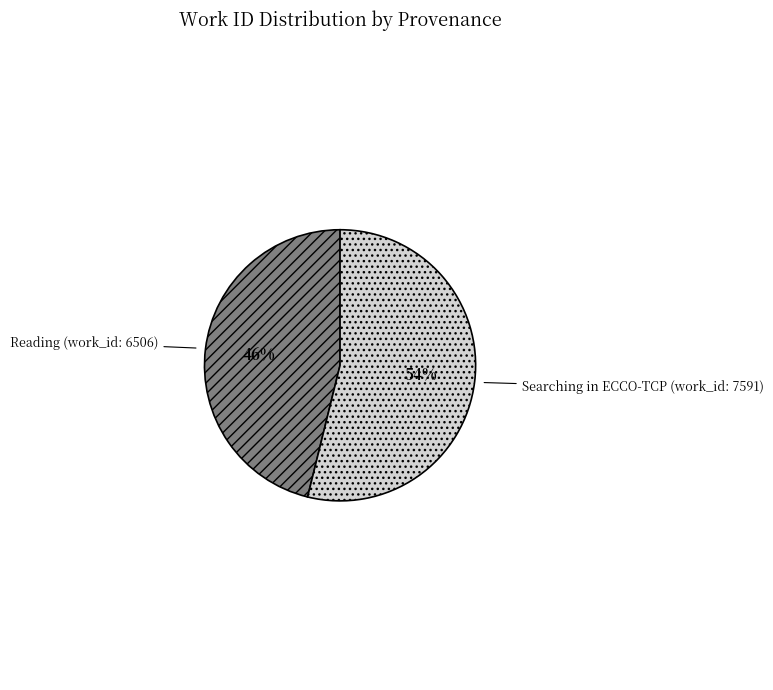

Is there a majority slice in this chart?

Yes